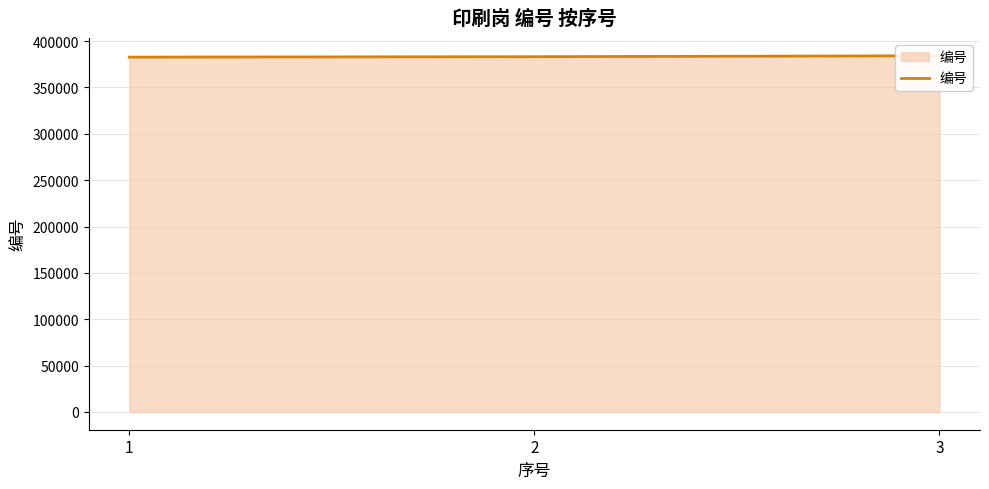

Rank the categories by value from highest to lowest.

3, 2, 1